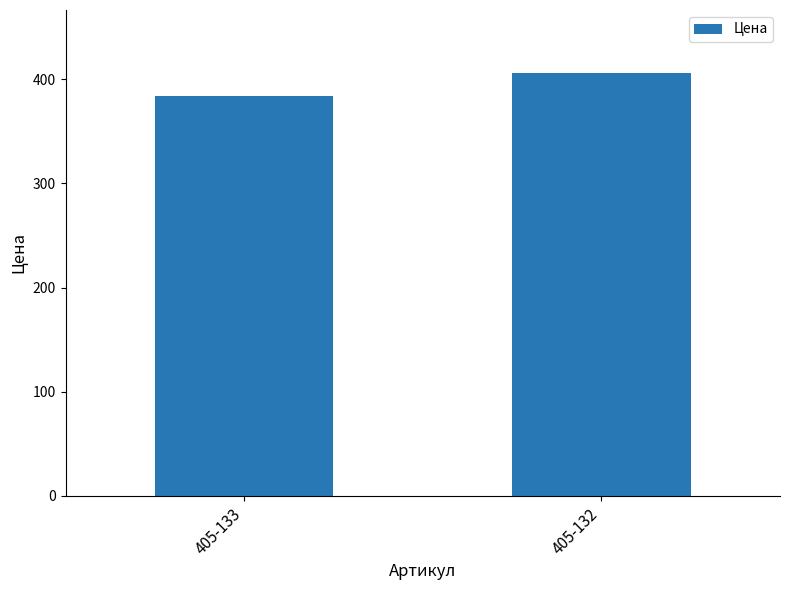

Is it true that the value at 405-132 is 647.9?

False